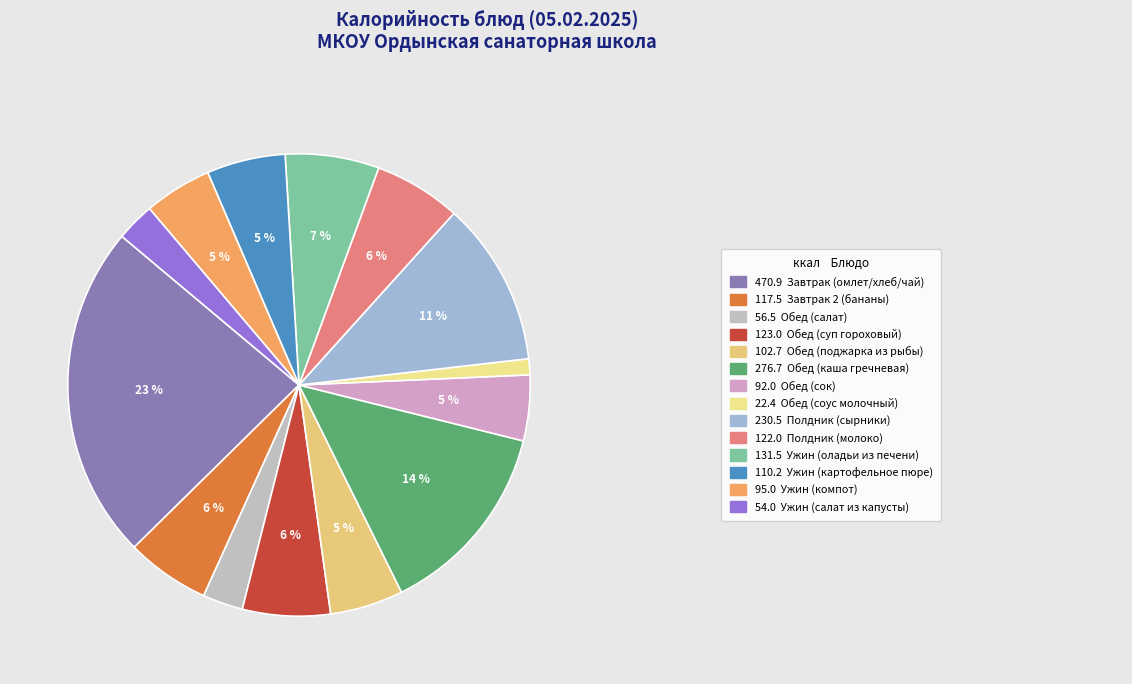

Count the number of slices in the pie.

14